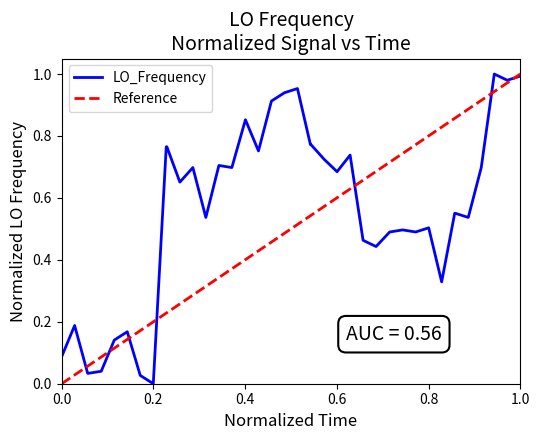

Reading left to right, transcribe all the data shown in this chart.

0.1	0.2	0.0	0.0	0.0	0.1	0.2	0.0	0.0	0.8	0.8	0.7	0.7	0.5	0.7	0.7	0.9	0.8	0.9	0.9	1.0	0.8	0.8	0.7	0.7	0.7	0.5	0.4	0.5	0.5	0.5	0.5	0.3	0.6	0.6	0.5	0.7	1.0	1.0	1.0